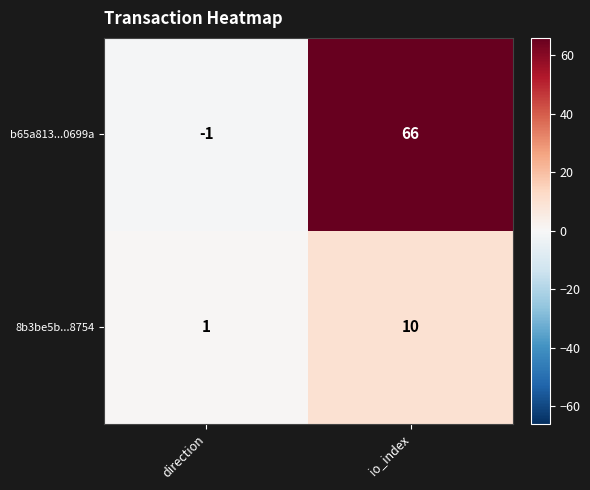

Between direction and io_index, which series saw the biggest shift?

b65a813...0699a